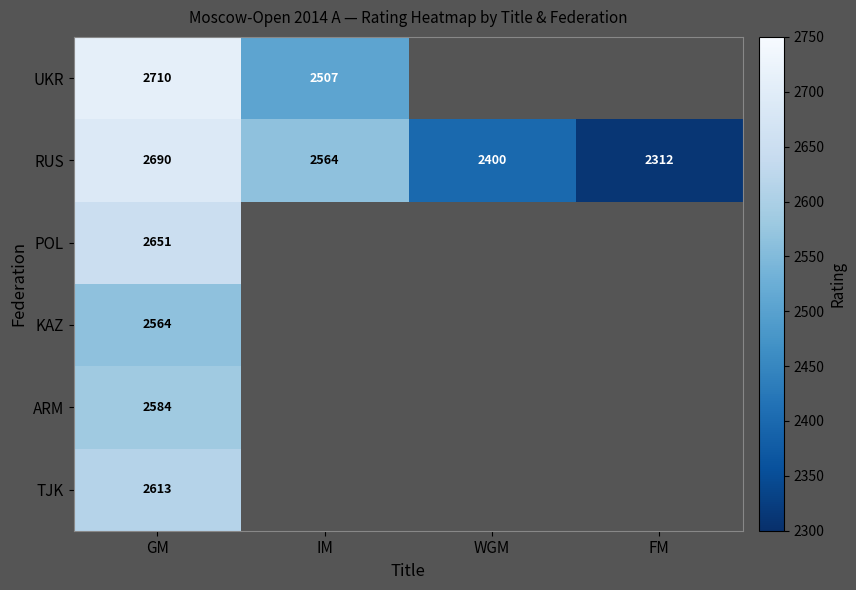

Rank the categories by RUS value from lowest to highest.

FM, WGM, IM, GM